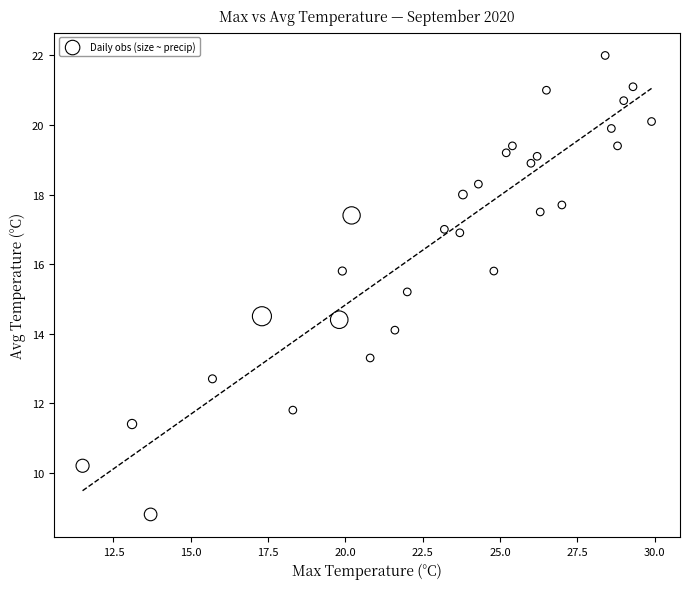

What Y value in the scatter plot is closest to 15?

15.2